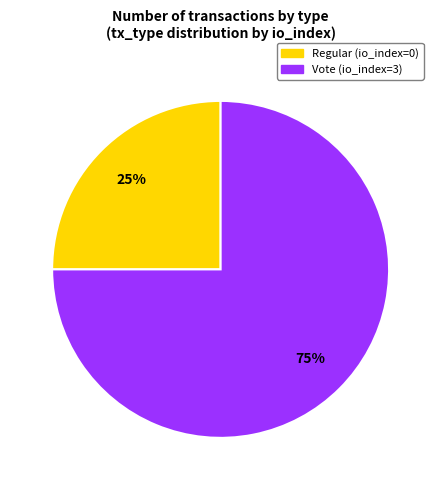

To the nearest percent, what is the difference between the Regular (io_index=0) and Vote (io_index=3) slice percentages?

50%